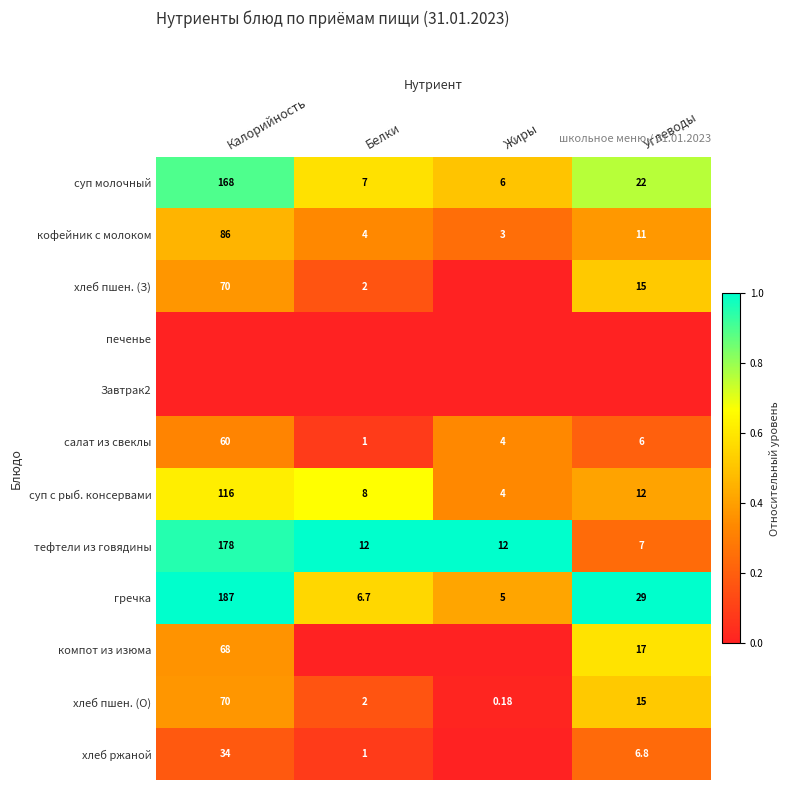

Rank the categories by салат из свеклы value from highest to lowest.

Калорийность, Углеводы, Жиры, Белки